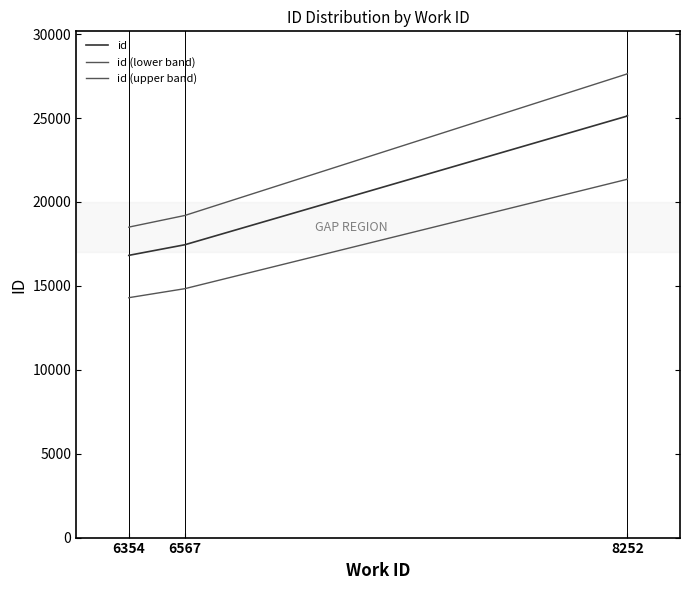

What is the sum of the id (lower band) values at 8252 and 6567?

36193.8